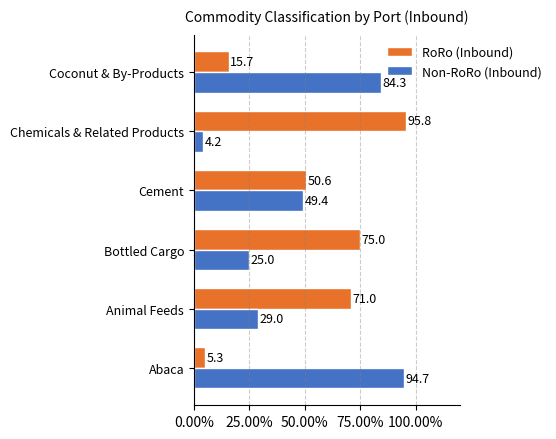

True or false: RoRo (Inbound) has a value of 45.4 at Animal Feeds.

False